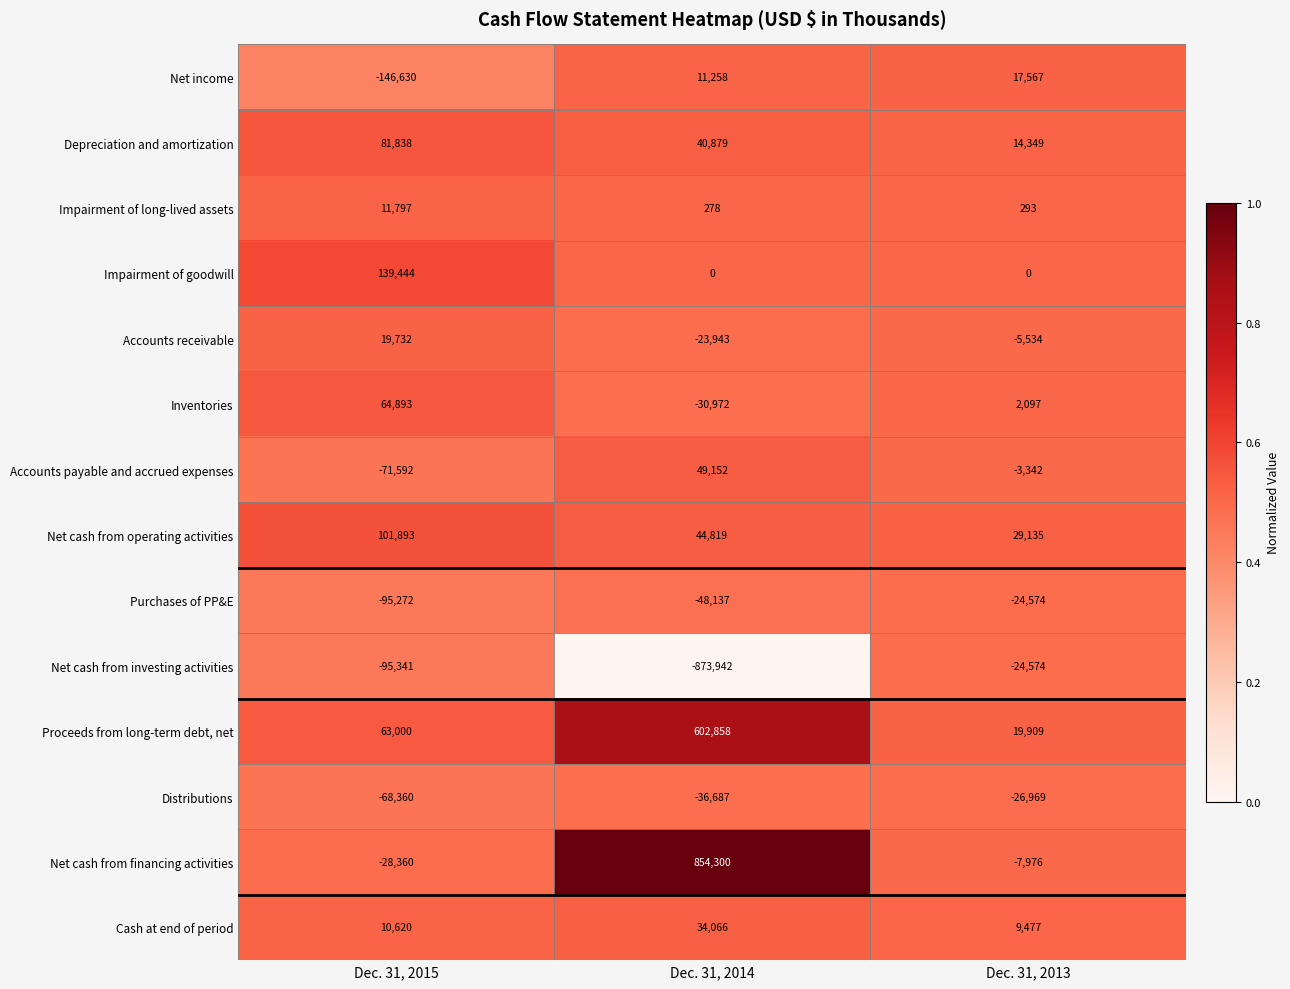

Which series has the largest total across all categories?

Net cash from financing activities